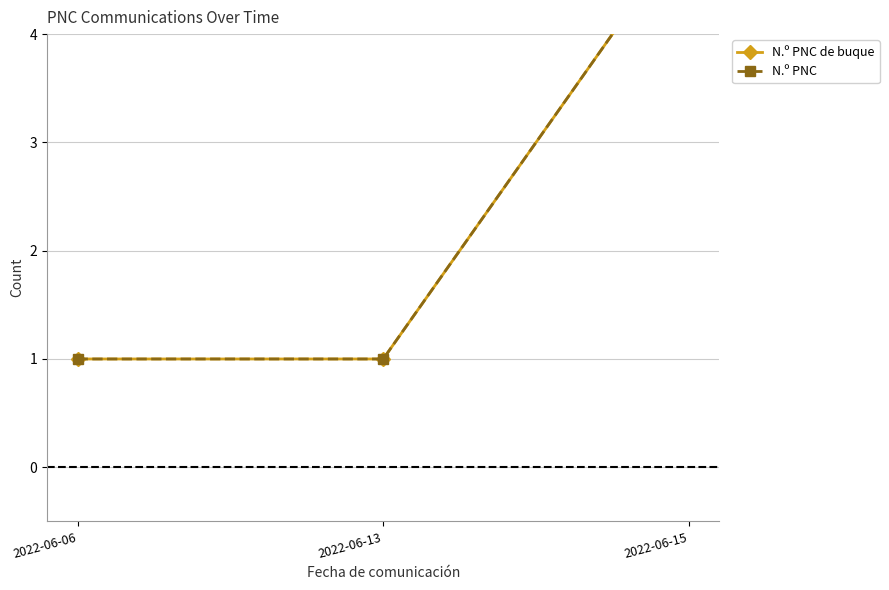

What is the difference between the N.º PNC de buque values at 2022-06-15 and 2022-06-06?

4